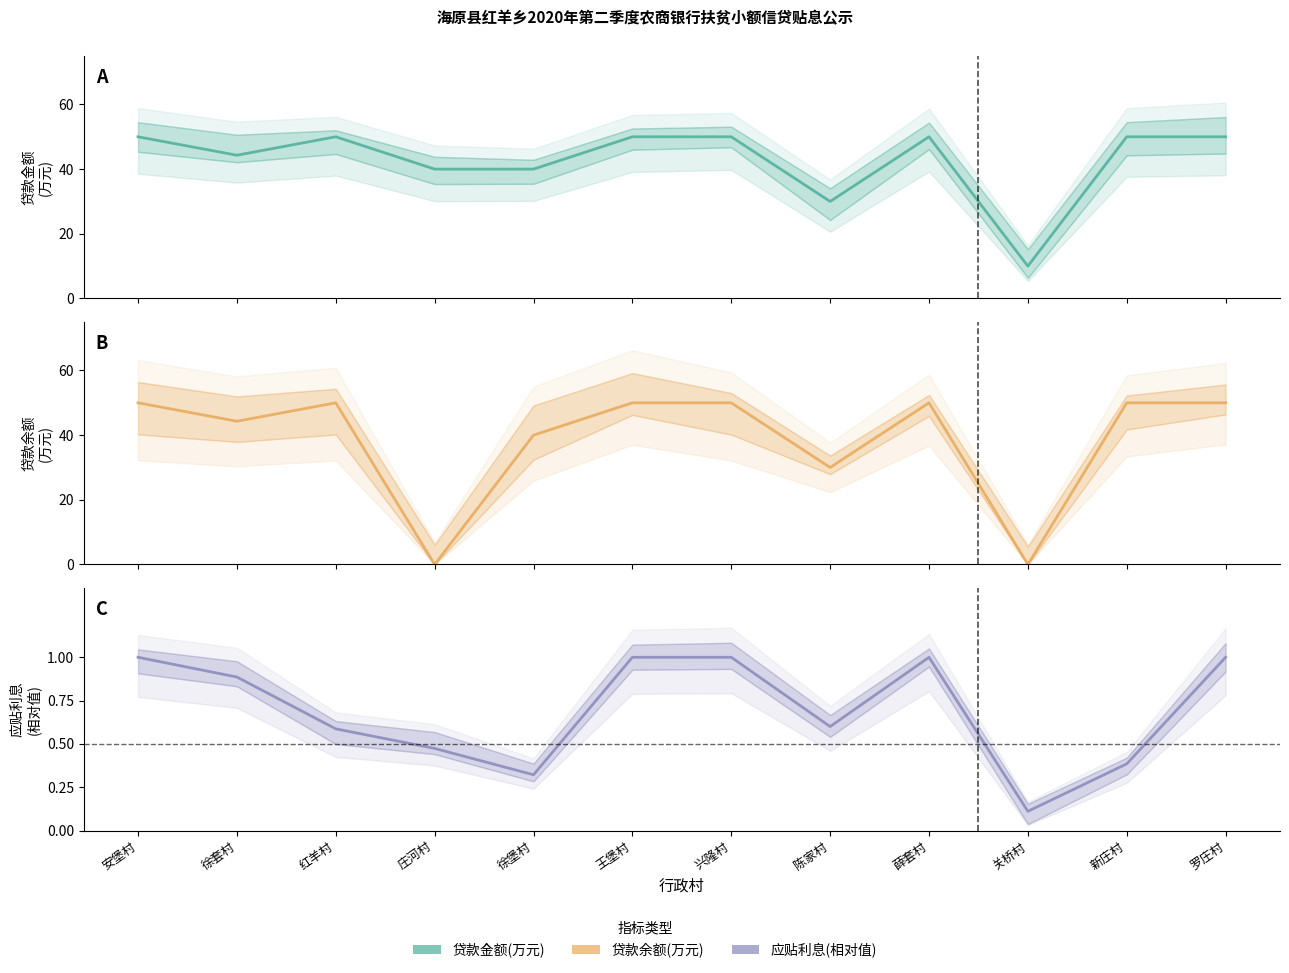

How many positive values does the 贷款余额(万元) series have?

10